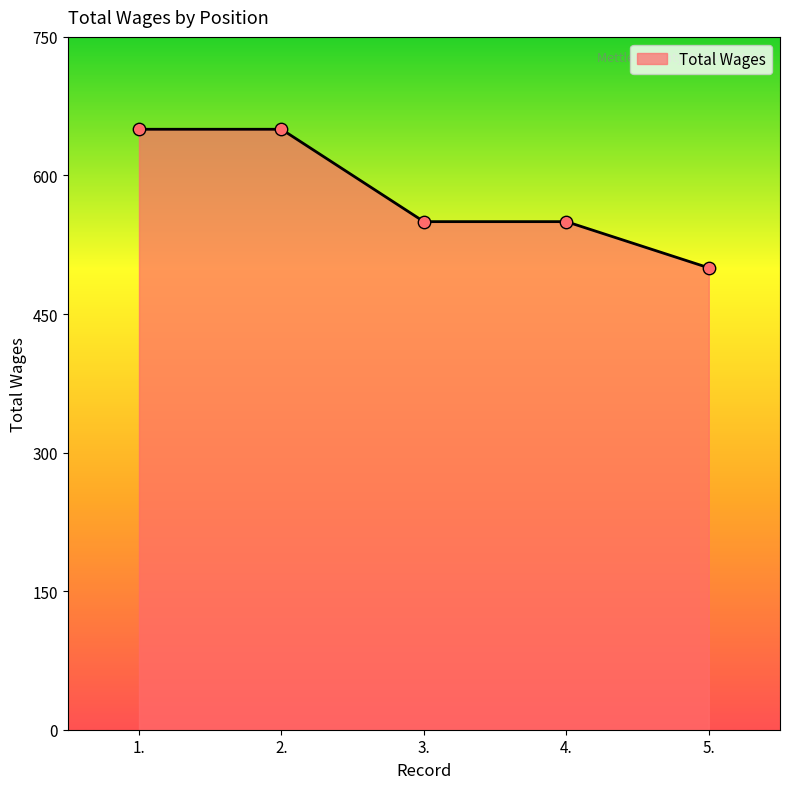

Between 3. and 5., which is larger?

3.